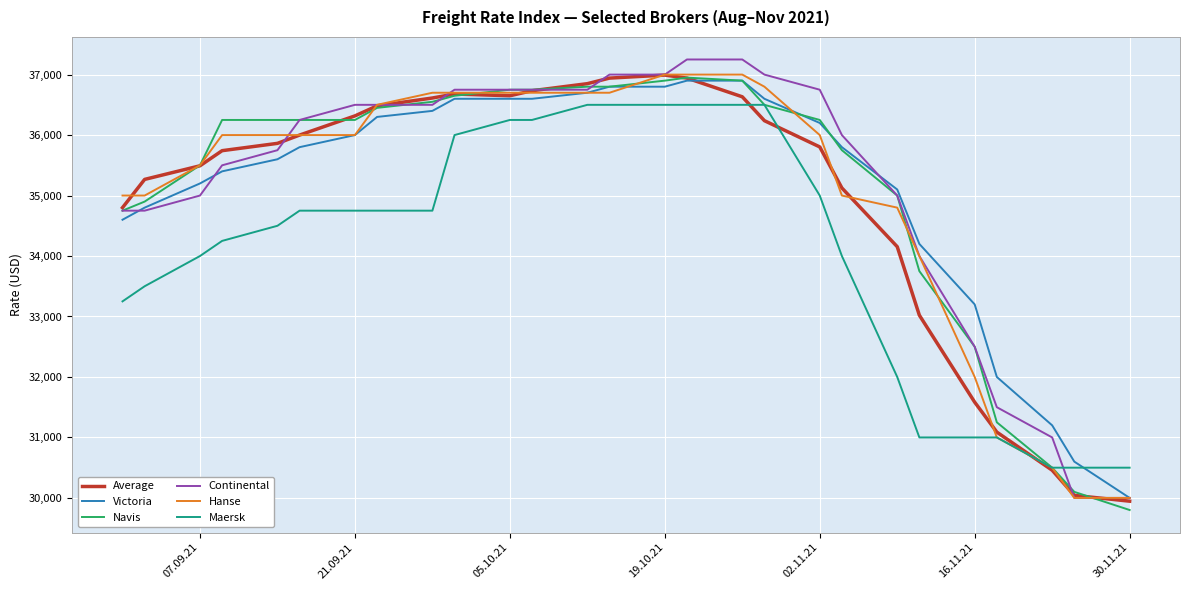

What is the difference between the second highest and second lowest values in the Victoria series?

6300